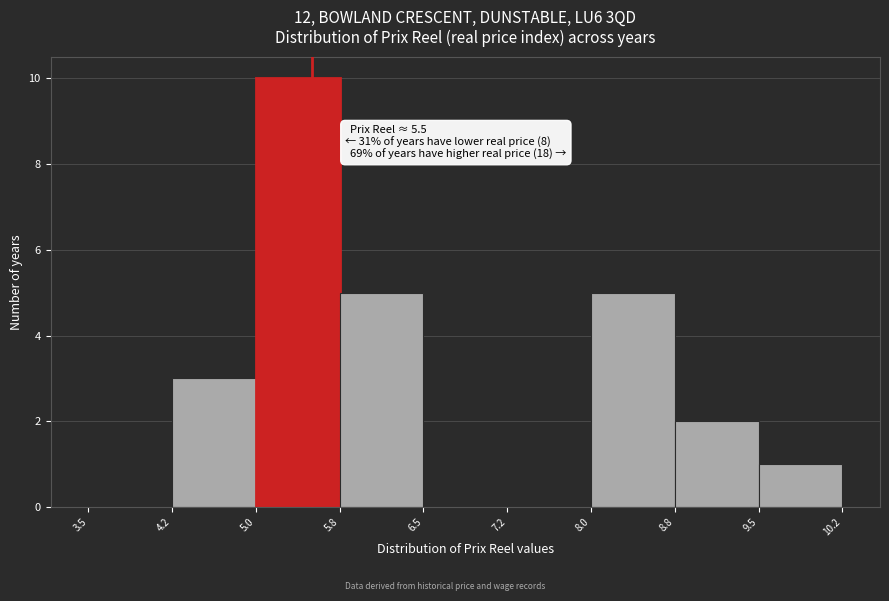

Over which range of the x-axis is the bar tallest?

5.0 to 5.8